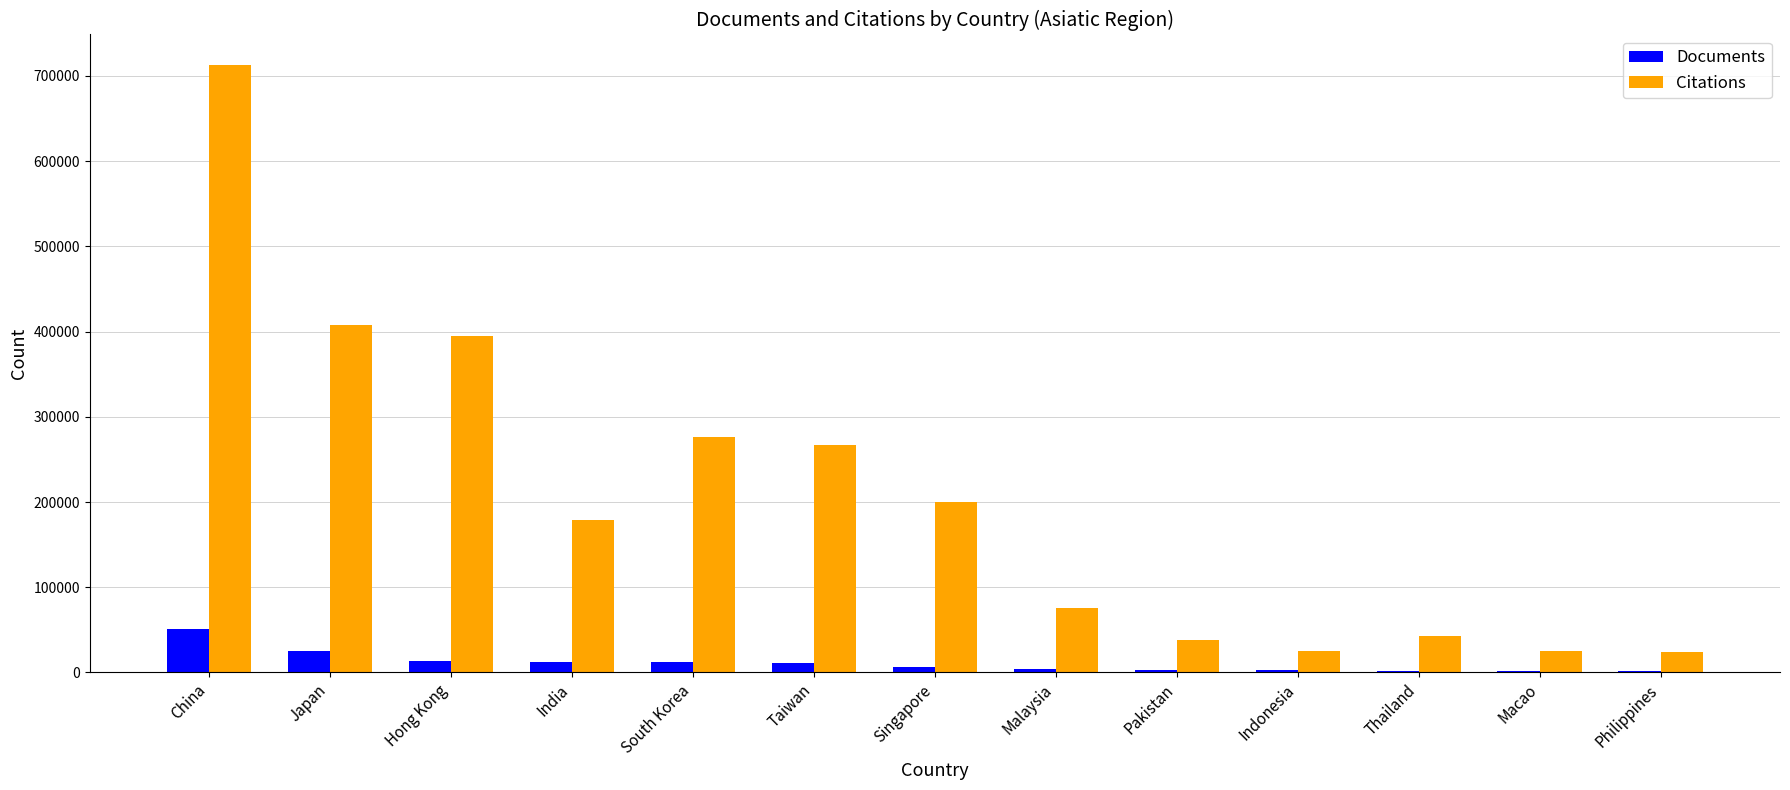

What is the average value of the Documents series?

11325